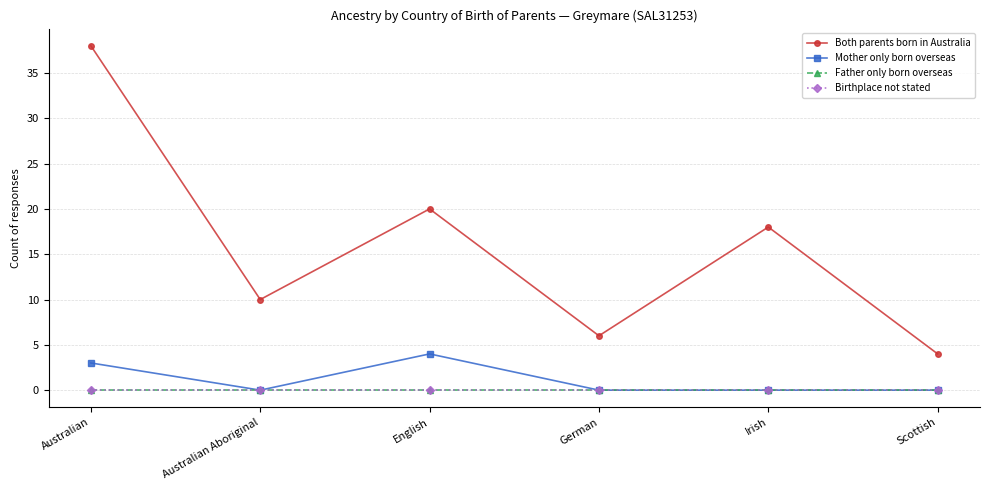

What is the sum of all Mother only born overseas values?

7